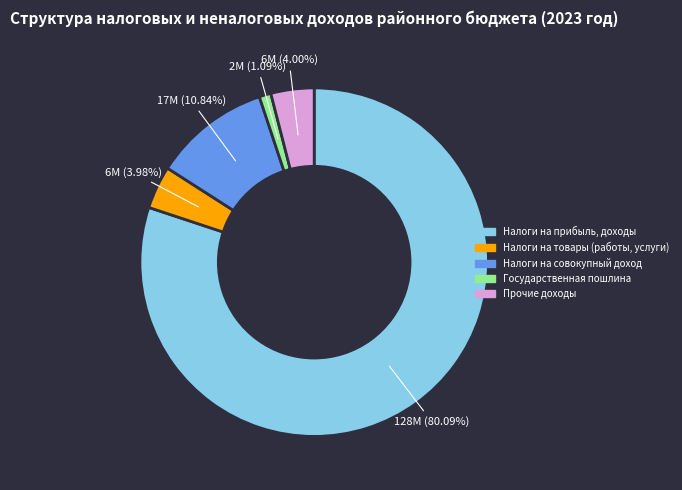

To the nearest percent, what is the average slice percentage?

20%